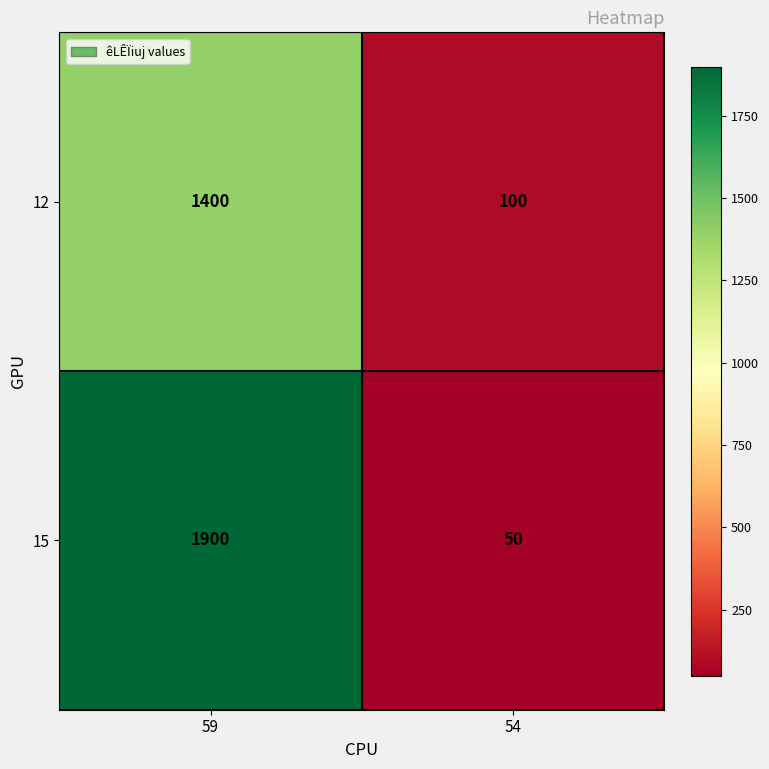

Which category has the lowest value in the 12 series?

54